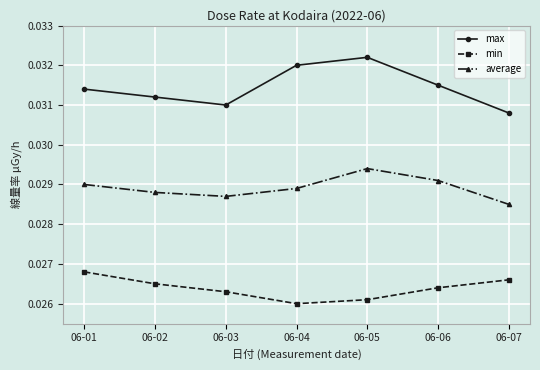

Rank the series by their maximum value, from lowest to highest.

min, average, max